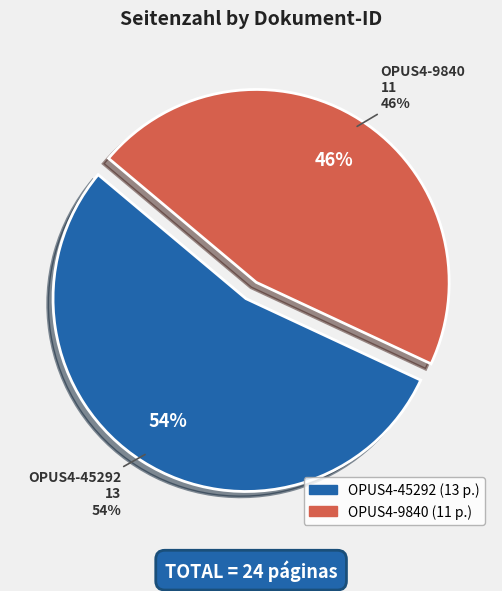

What percentage is the OPUS4-45292 slice, to the nearest percent?

54%